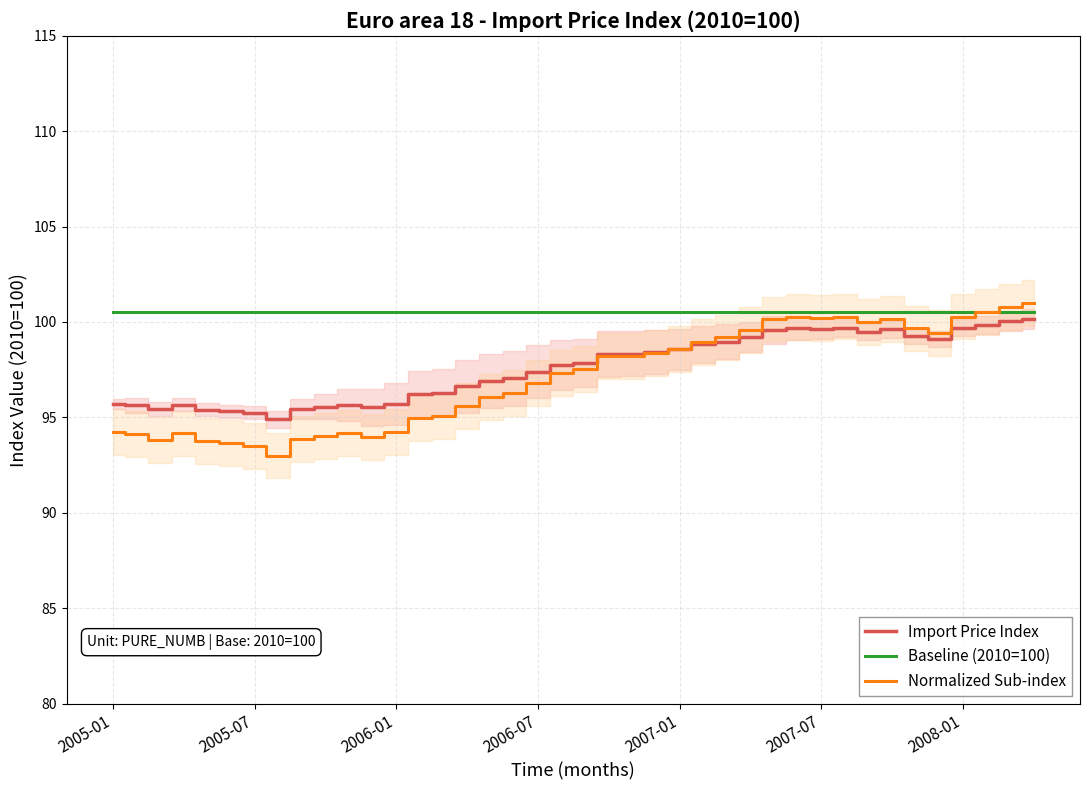

How many interior local valleys does the Import Price Index series have?

6